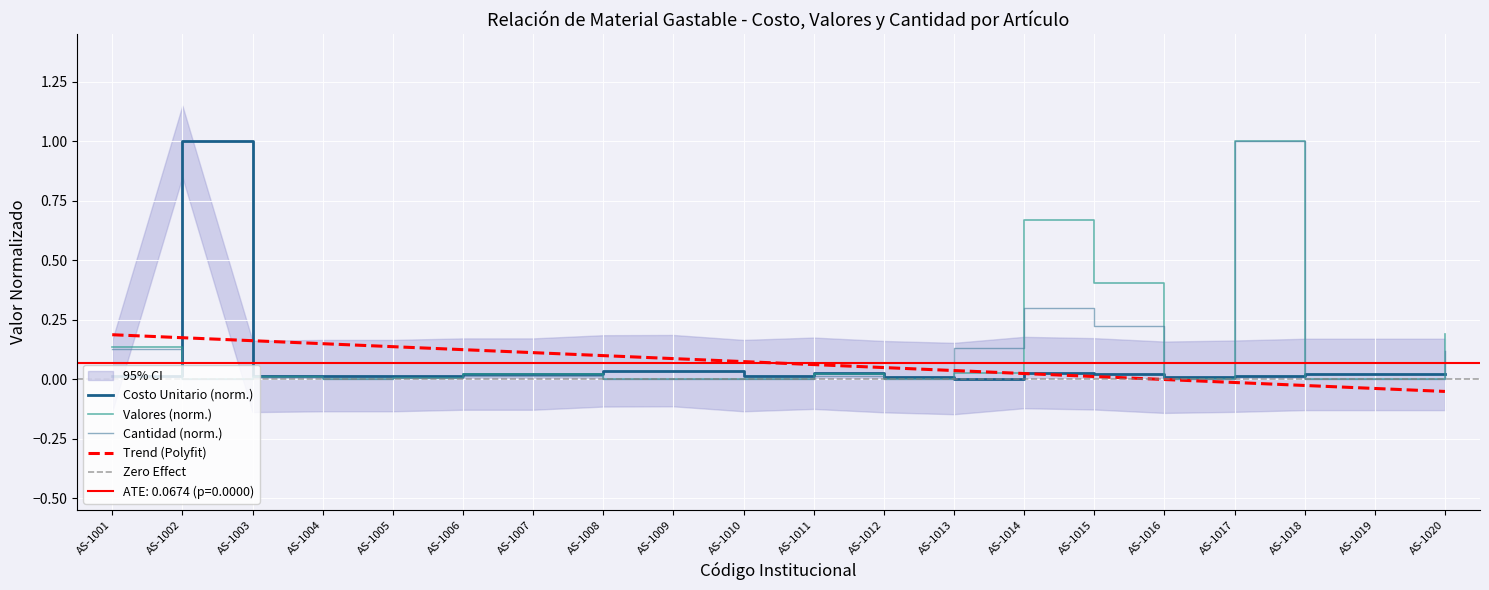

What is the value of the Cantidad Existente point at the 20th from the left?

0.1